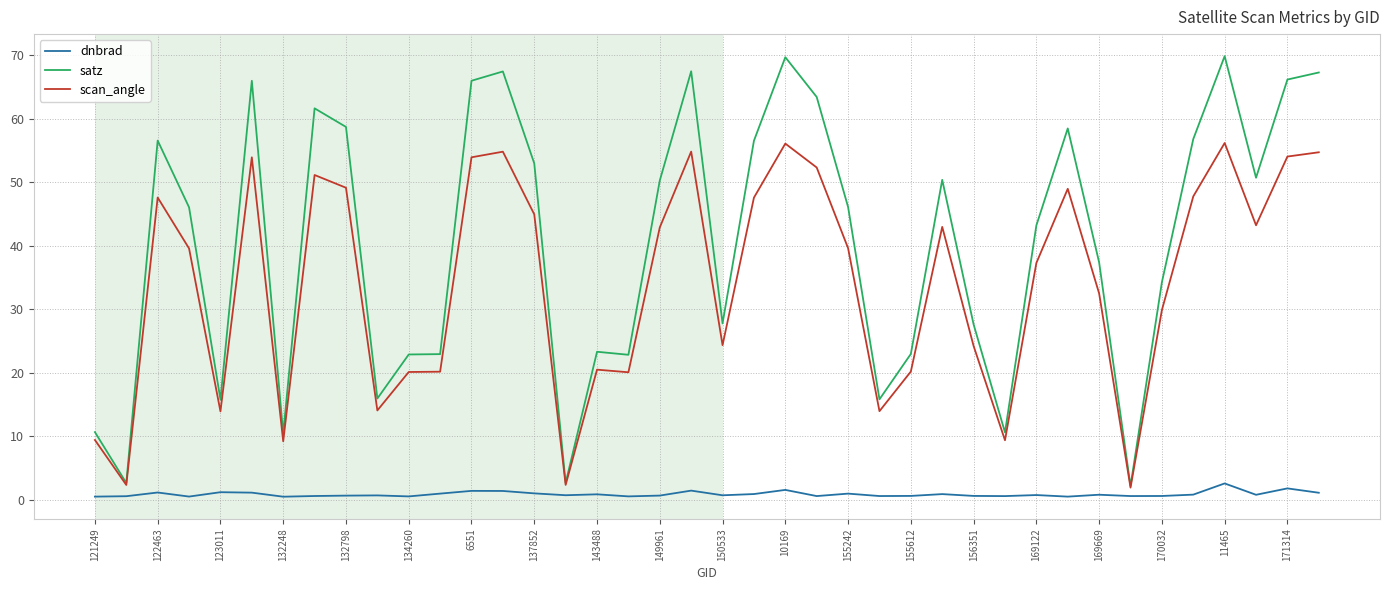

True or false: dnbrad and satz cross at least once.

False